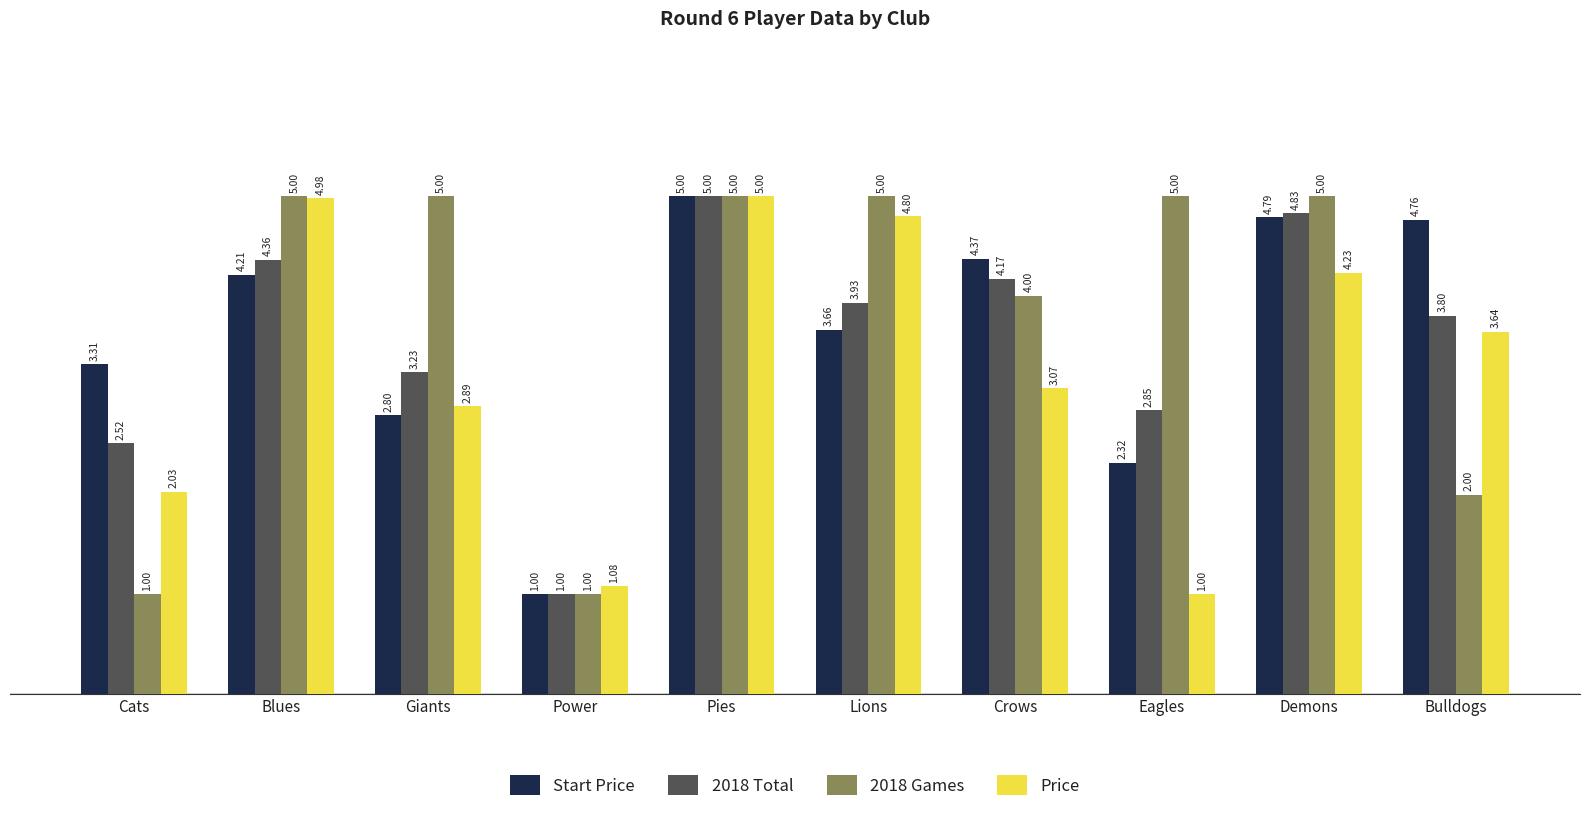

Which series changed the most between Cats and Demons?

2018 Games